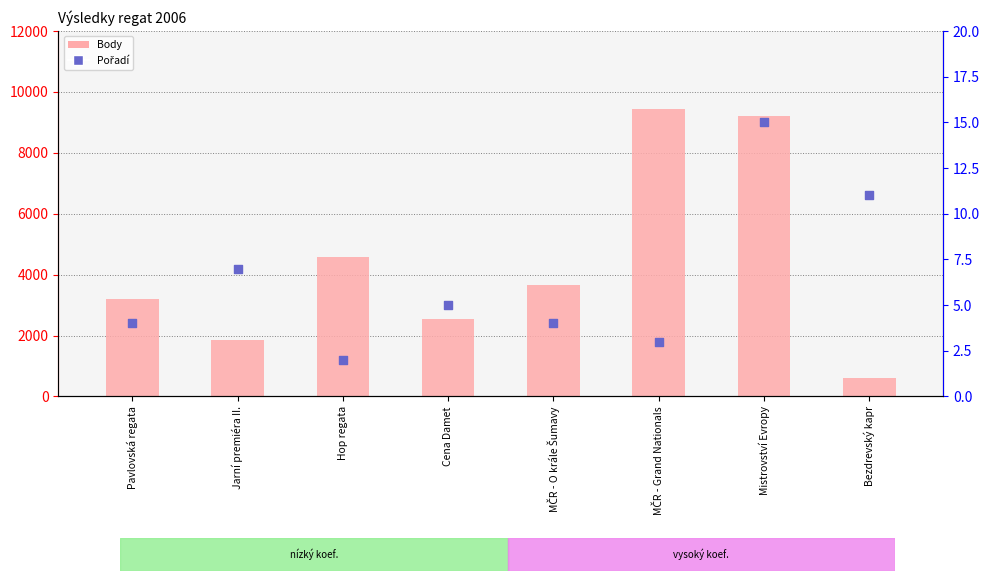

Which series has the largest Y range (max minus min)?

Body (transformed count)